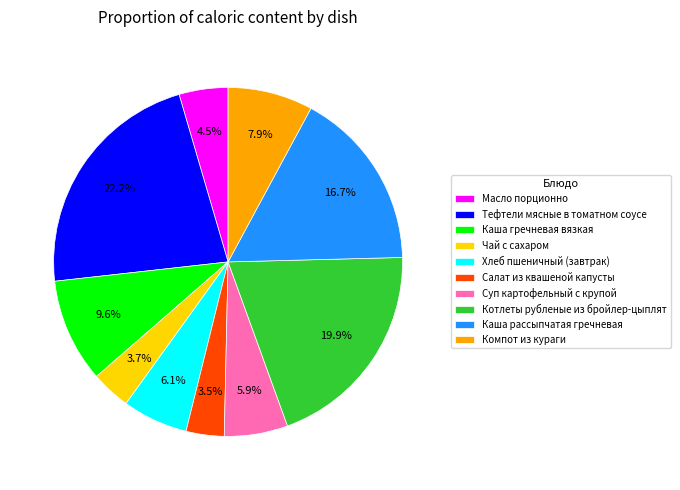

Which slice is the largest?

Тефтели мясные в томатном соусе